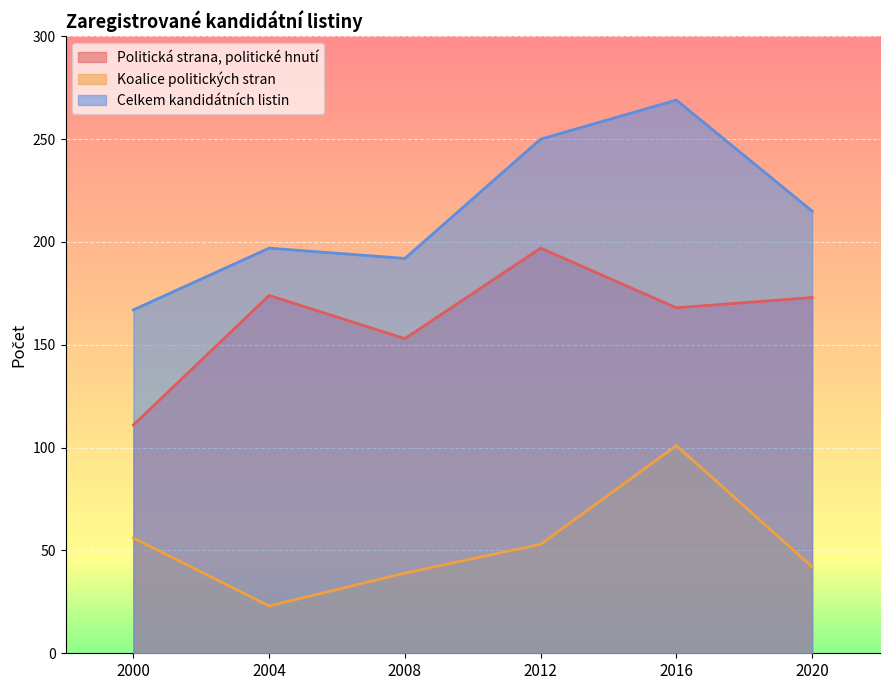

Where is the first local maximum for Celkem kandidátních listin?

2004